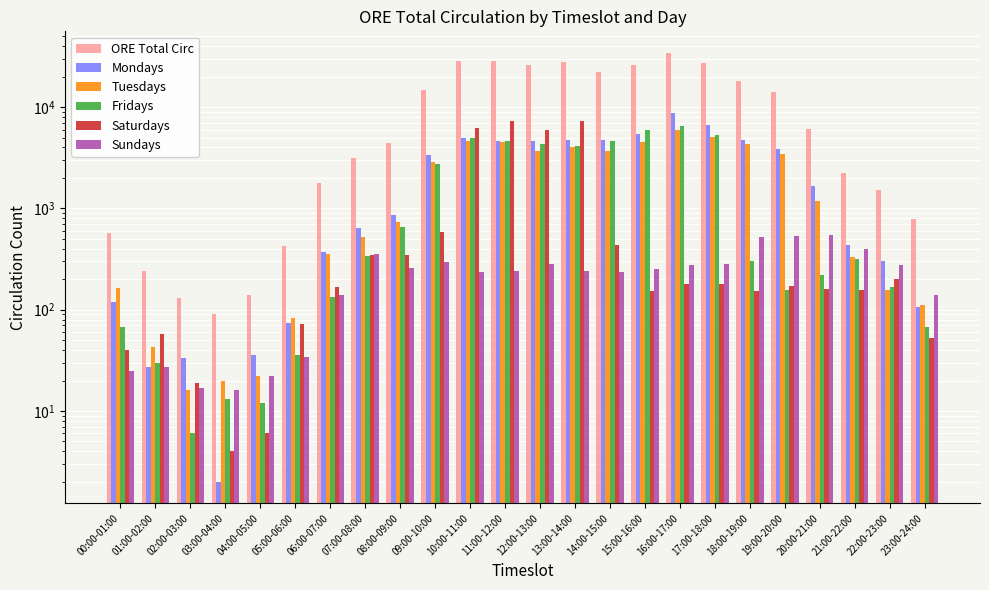

What is the spread (max minus min) of values at 02:00-03:00?

123